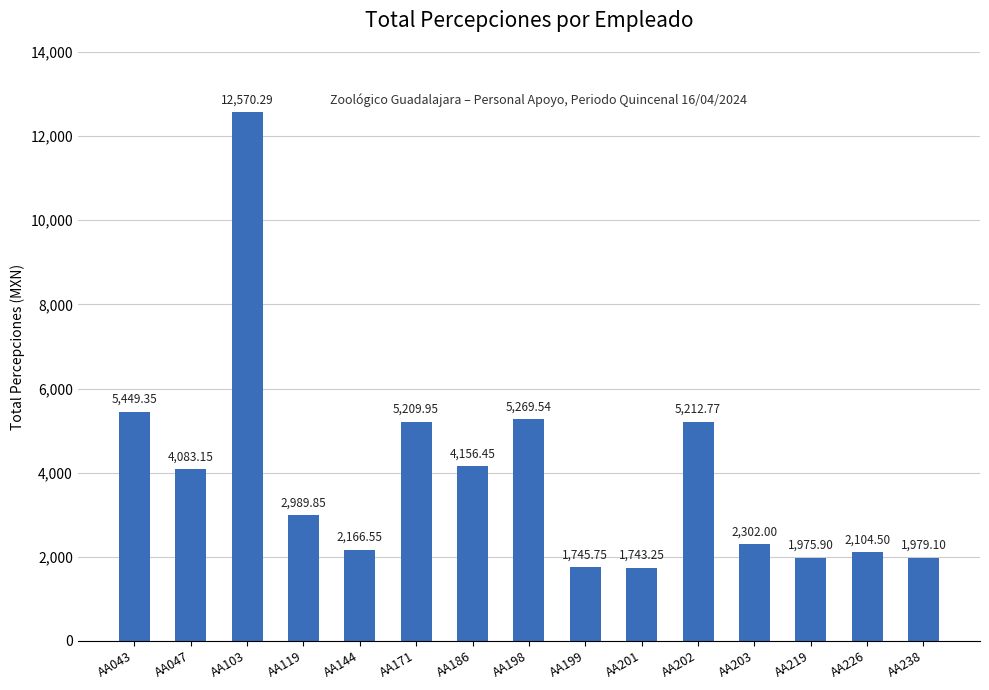

What is the difference between the maximum and minimum values?

10827.0